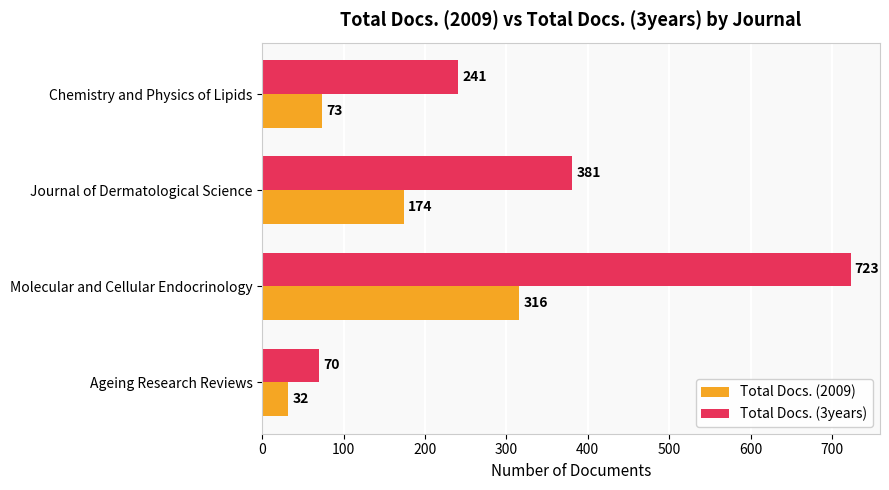

Read the Total Docs. (2009) value at Chemistry and Physics of Lipids.

73